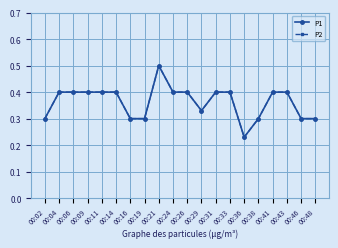

True or false: P2 and P1 intersect in this chart.

False